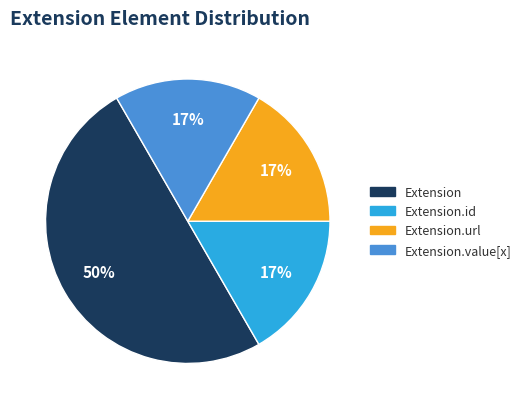

To the nearest percent, what is the average slice percentage?

25%